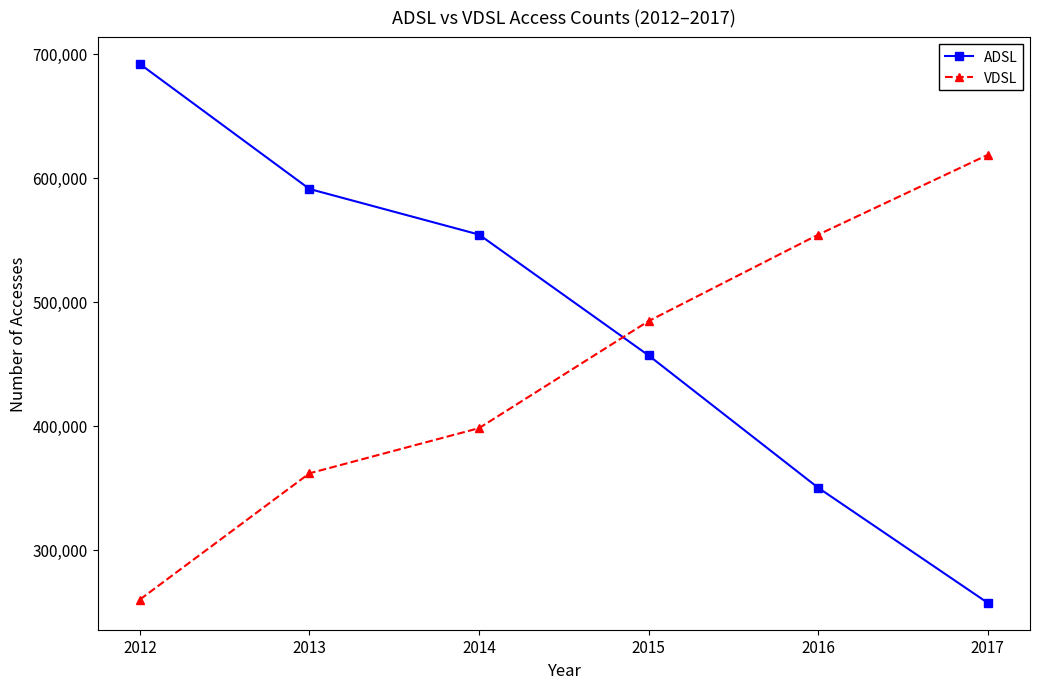

Reading left to right, extract all data points from this chart.

ADSL: 691867	591097	554320	456883	350175	257337
VDSL: 259971	361765	398184	484508	554180	618558